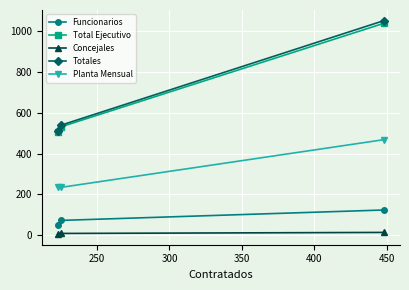

What is the maximum value shown in the chart?

1052